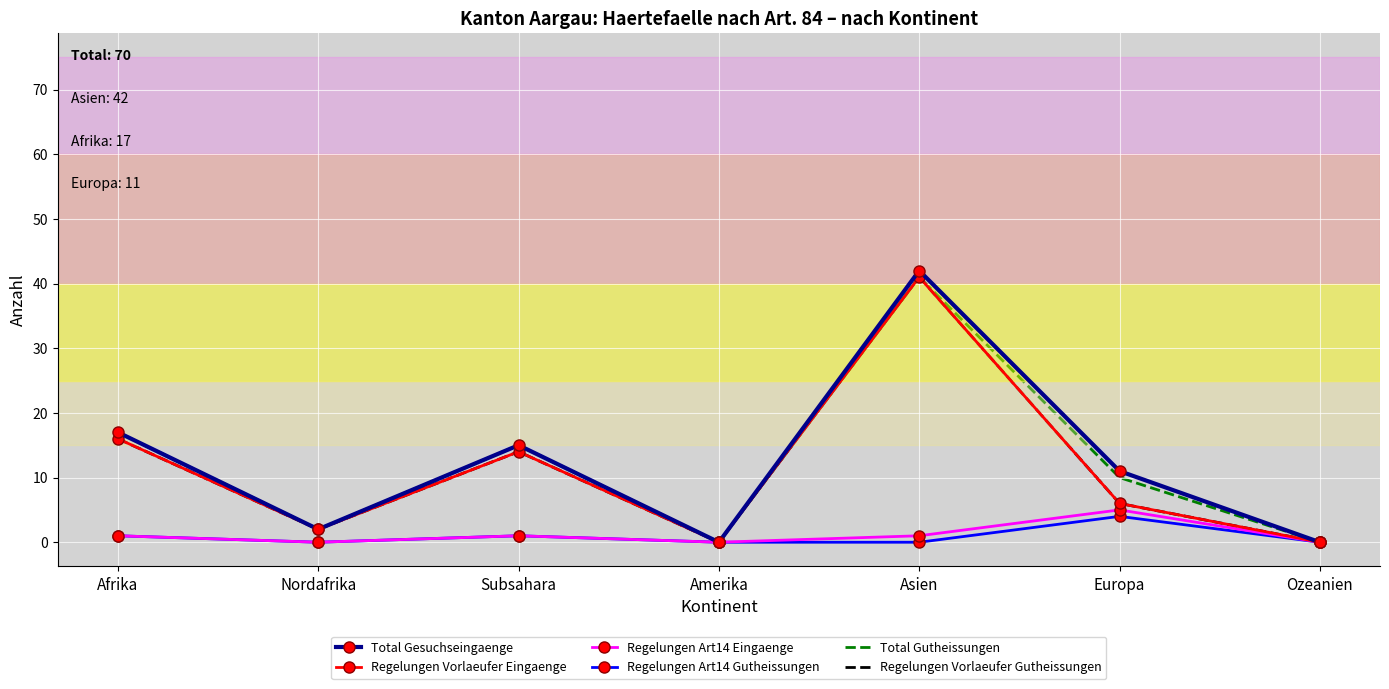

How many lines are shown in the chart?

6